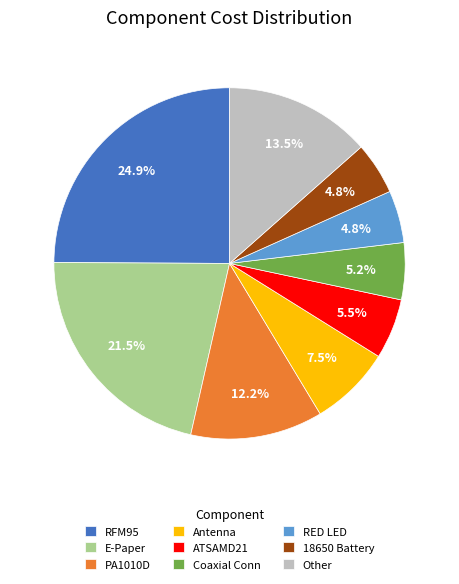

Count the number of slices in the pie.

9